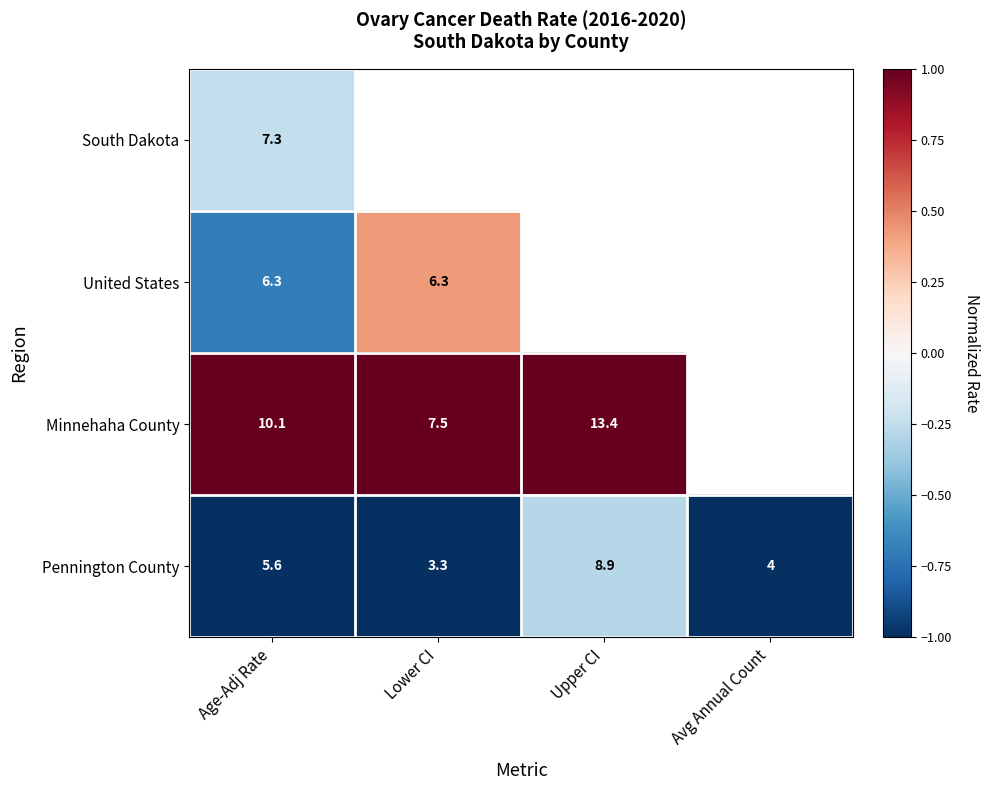

How many categories are shown in the chart?

4